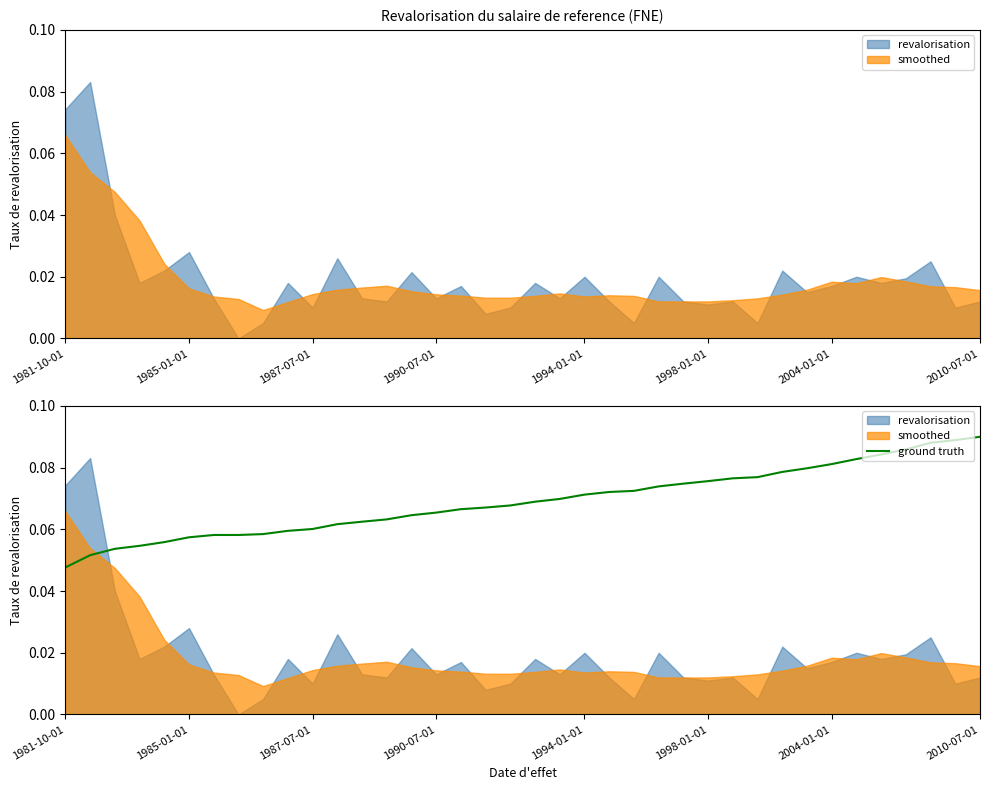

True or false: there are more than 0 points higher than both neighbors.

False